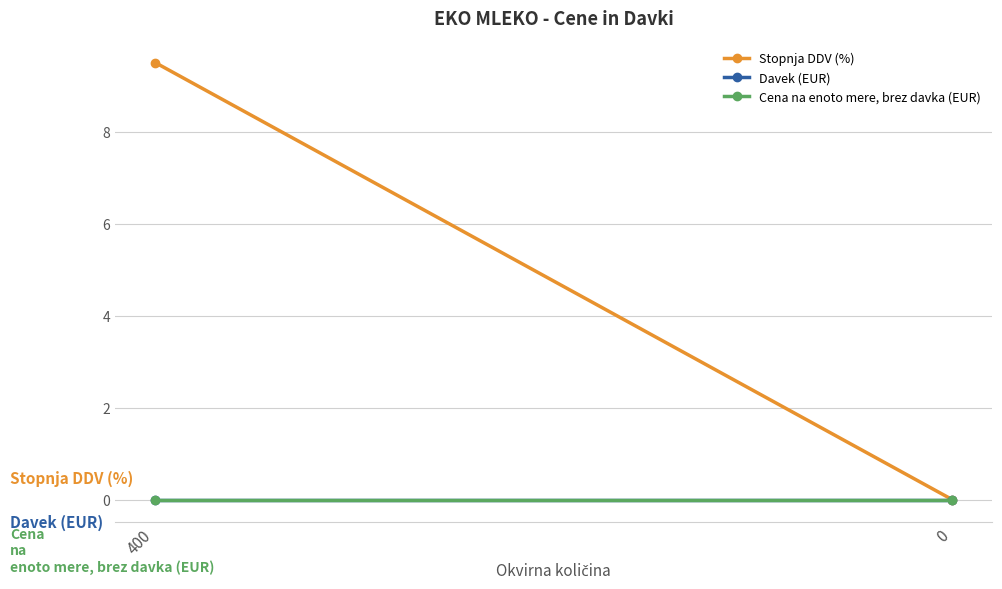

Between 400 and 0, which is larger?

400